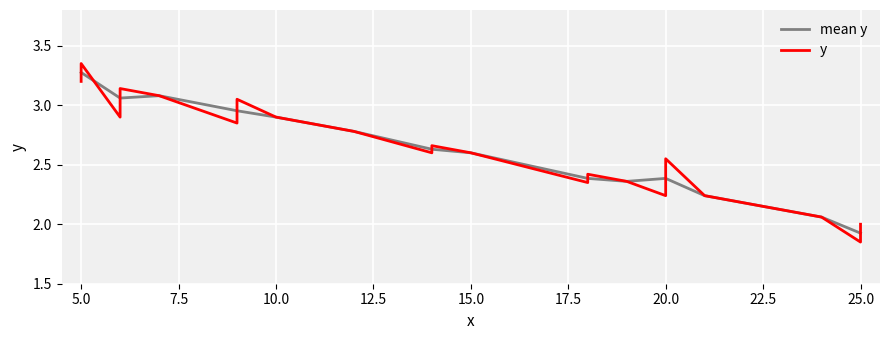

True or false: mean y has a value of 0.5 at 20.0.

False